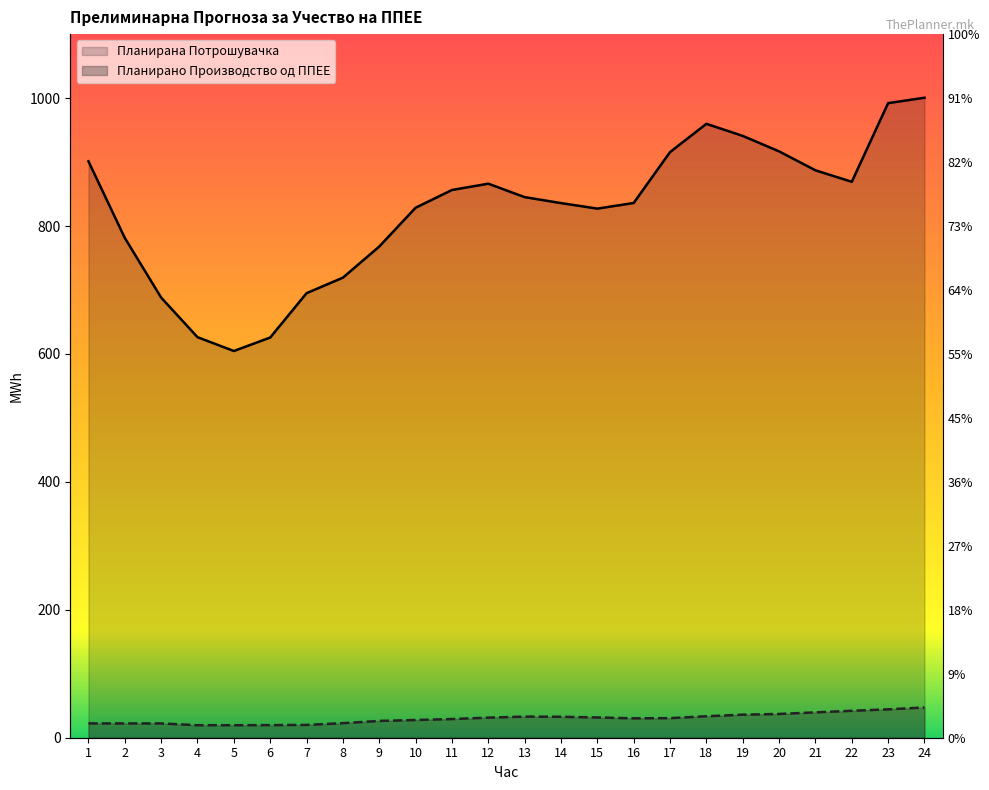

True or false: Планирано Производство од ППЕЕ has more than 0 interior local peaks.

True